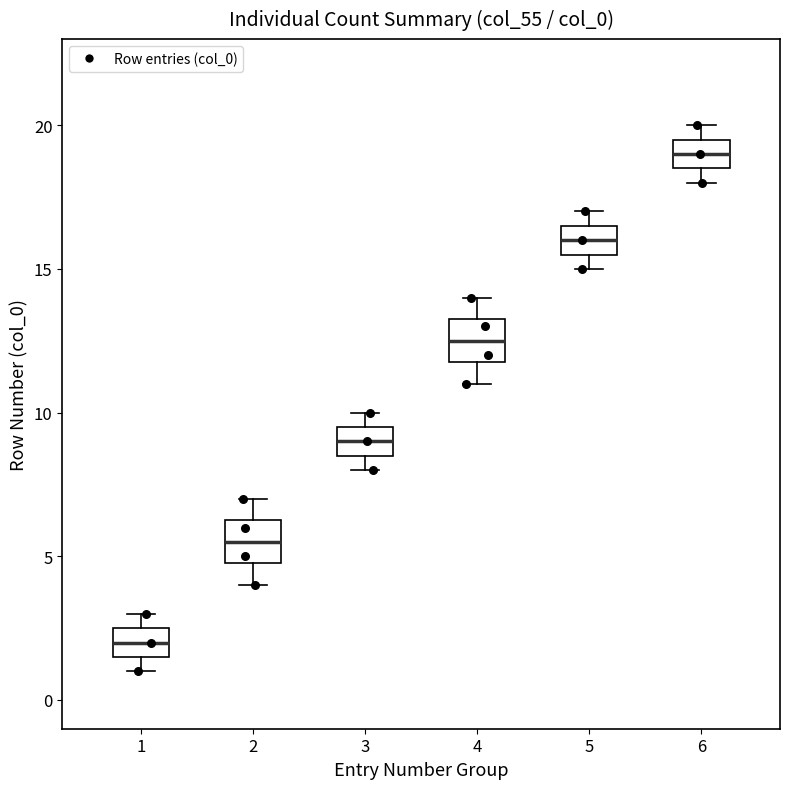

Where is the upper edge of the box at x = 6 on the y-axis? The values are not printed on the chart, so give them approximately, as read against the axis.

19.5